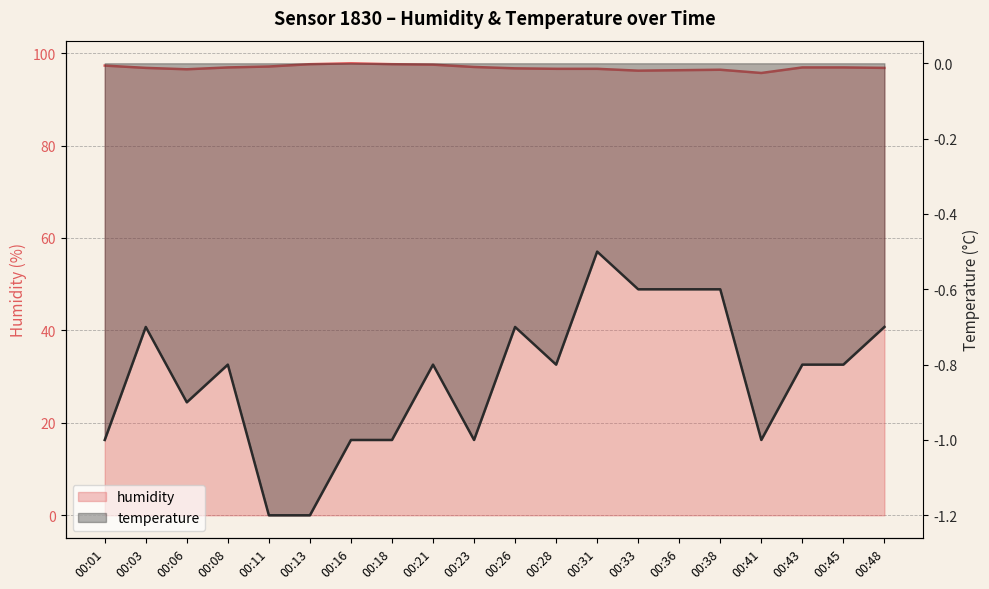

The humidity series shows 96.5 at 00:06. True or false?

True